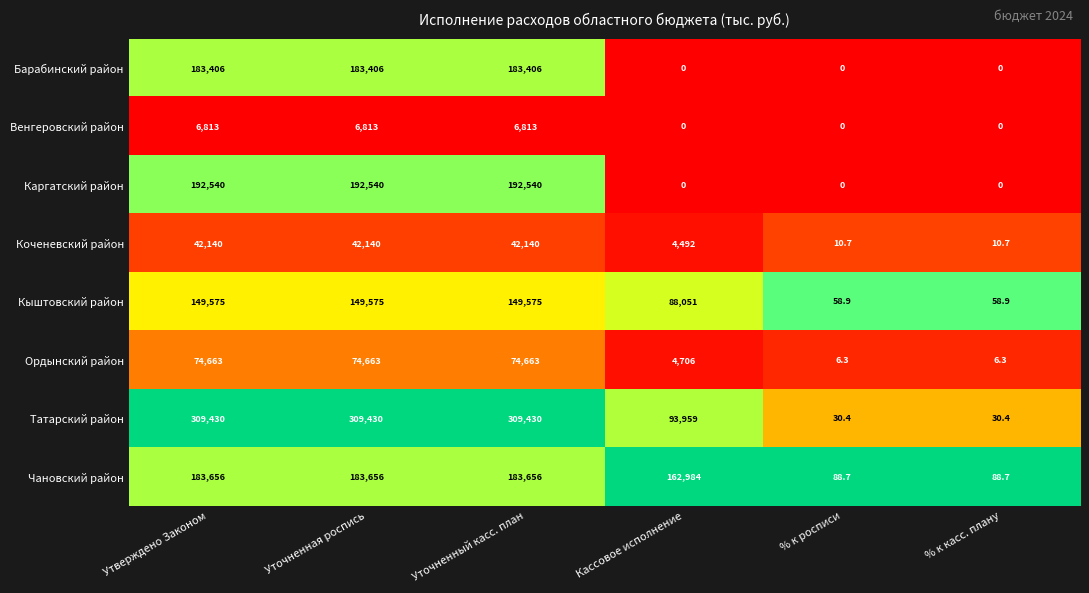

What is the sum of all Каргатский район values?

577620.0